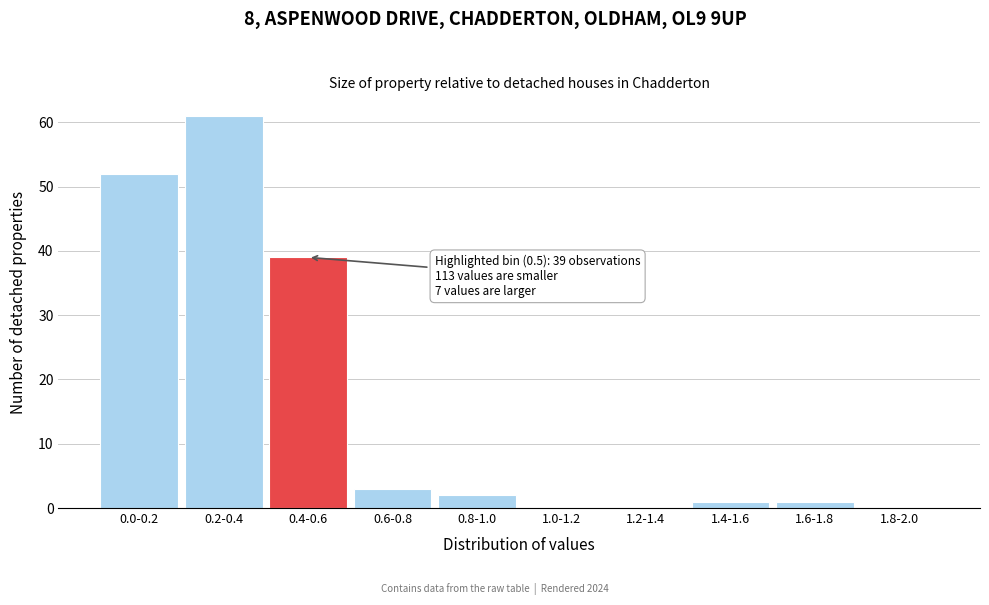

Reading right to left, extract all data points from this chart.

1.8-2.0=0	1.6-1.8=1	1.4-1.6=1	1.2-1.4=0	1.0-1.2=0	0.8-1.0=2	0.6-0.8=3	0.4-0.6=39	0.2-0.4=61	0.0-0.2=52